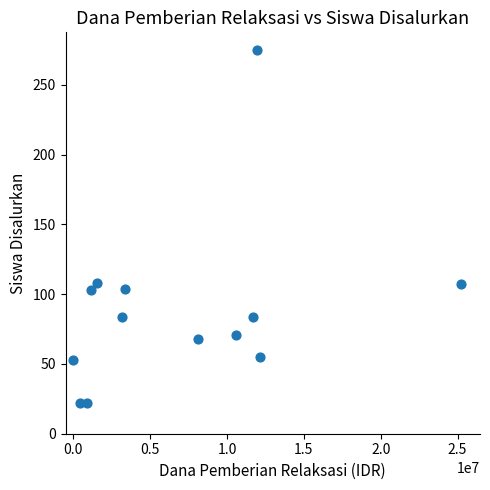

What is the range of X values (max minus min)?

25200000